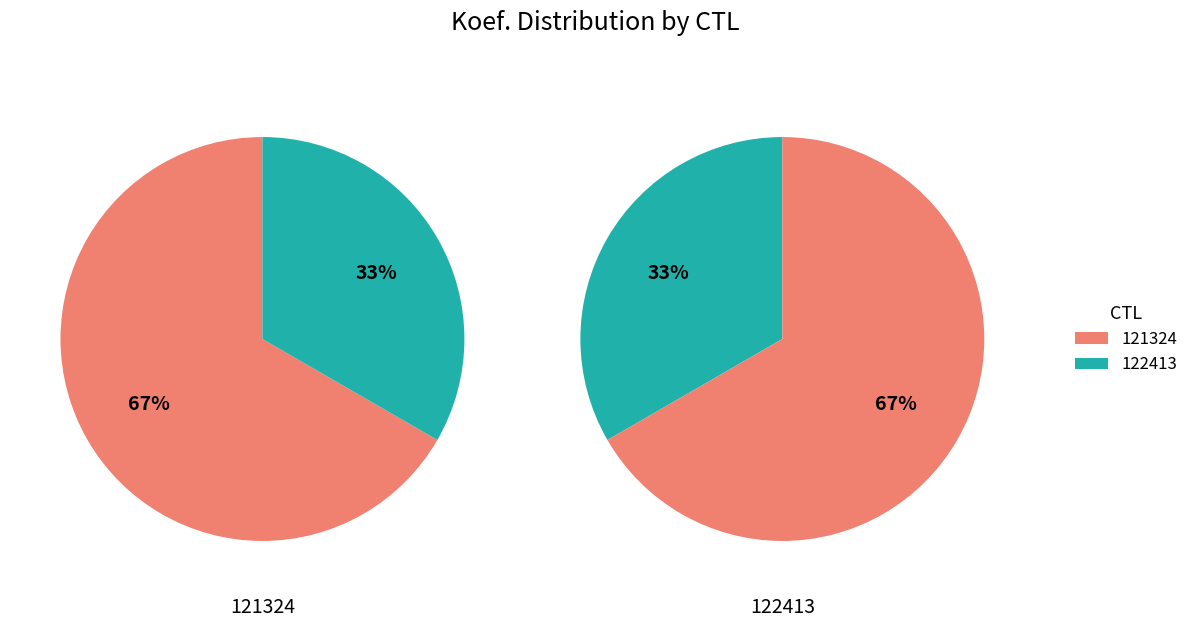

Which category accounts for the majority?

121324